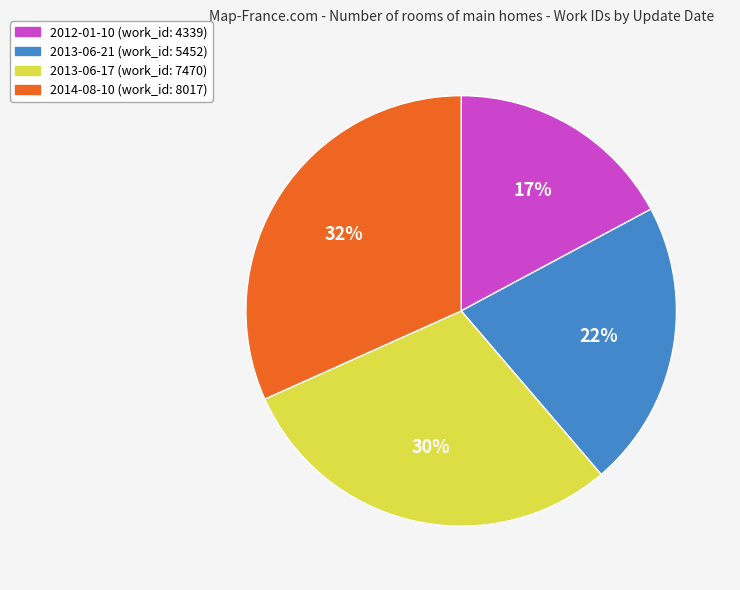

Is the sum of 2013-06-21 and 2012-01-10 greater than half?

No